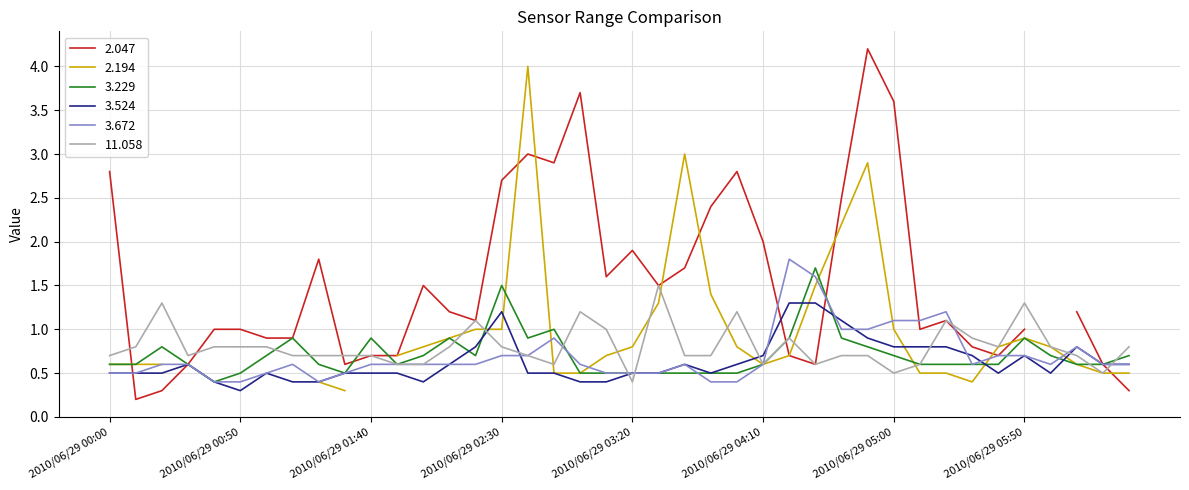

Which has a higher value, 2010/06/29 06:20 or 2010/06/29 02:50?

2010/06/29 02:50